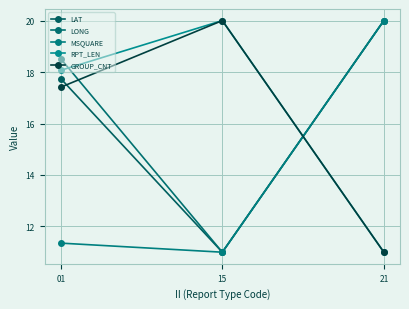

Which has a higher value, 21 or 01?

21